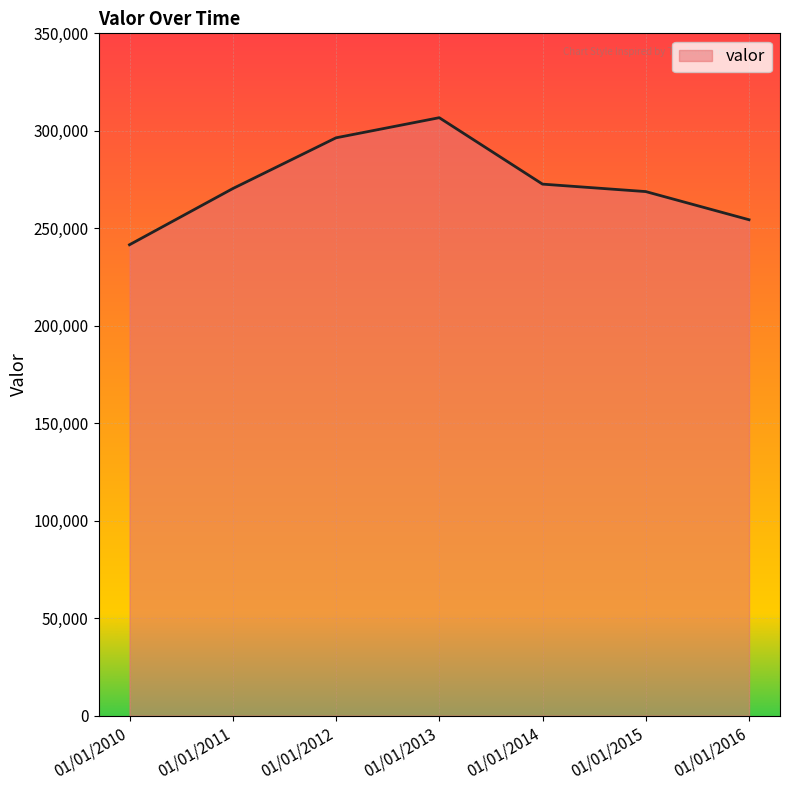

Which category has the highest value across all series?

01/01/2013